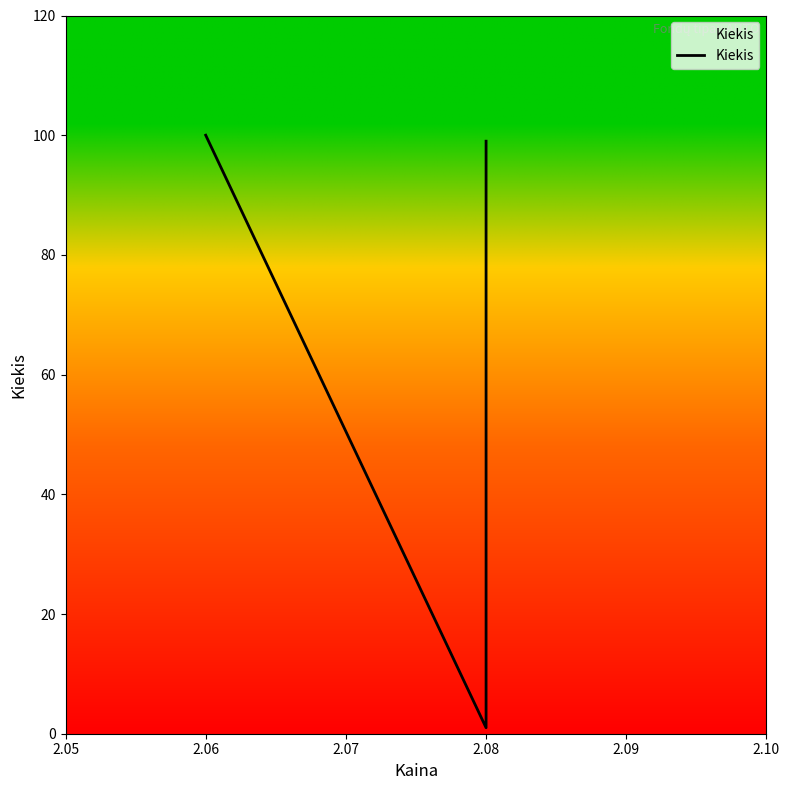

Where is the data nearest to the value 50?

2.06